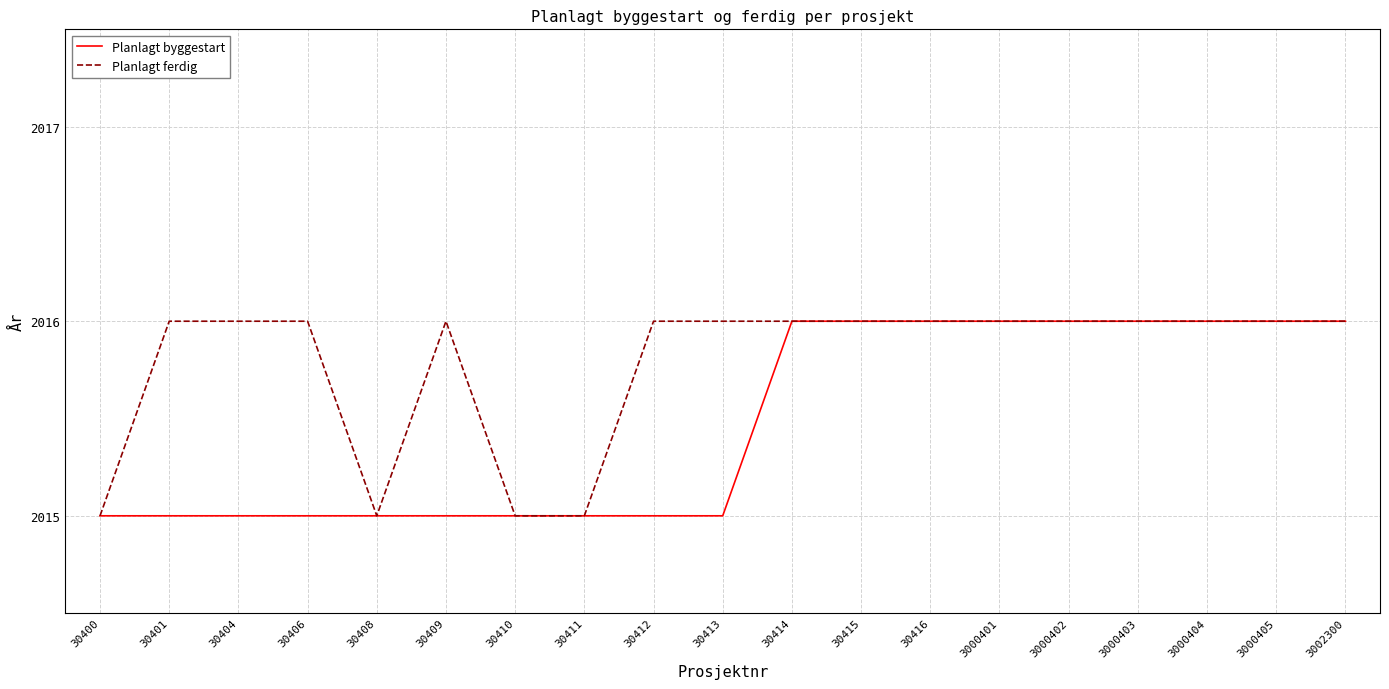

What is the minimum value for Planlagt byggestart?

2015